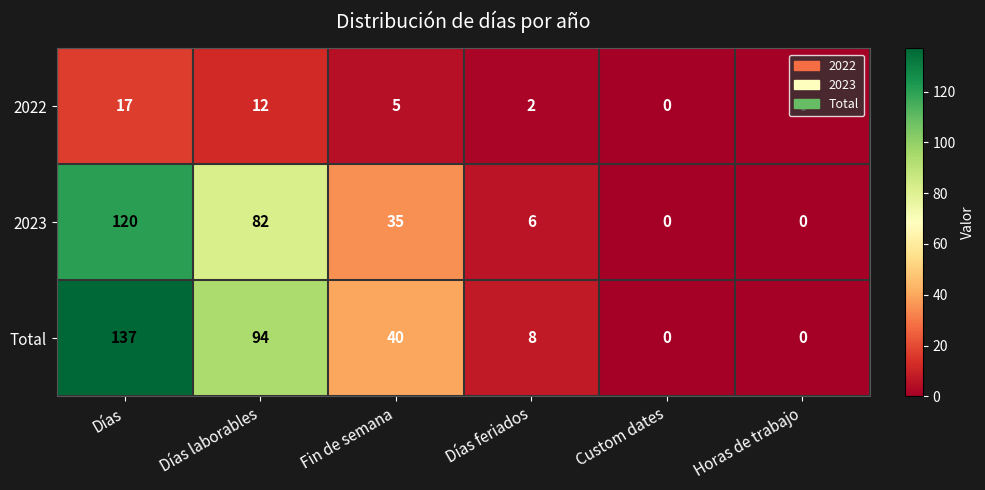

At which label does Total reach its peak?

Días